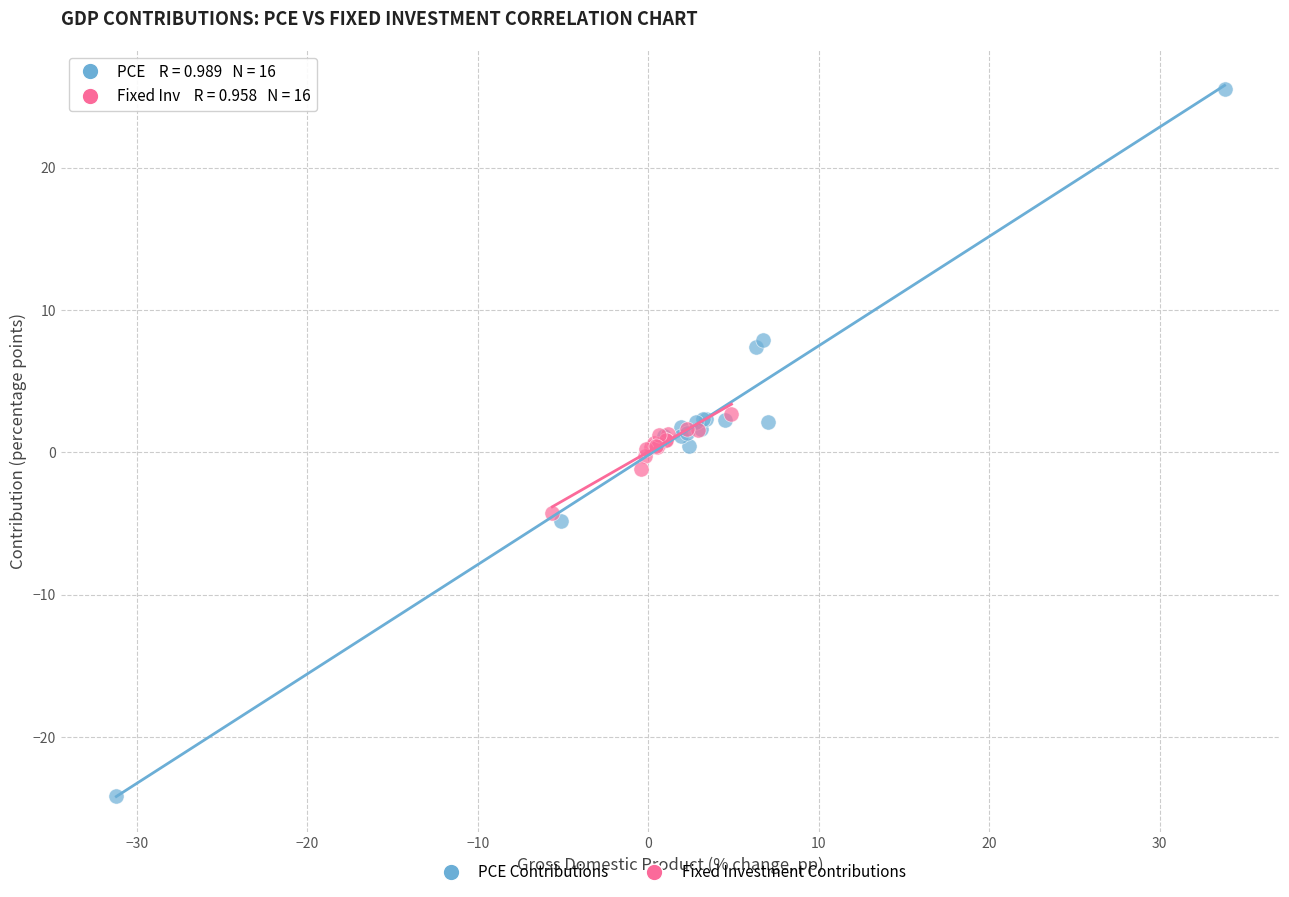

Which series has the largest Y range (max minus min)?

PCE Contributions